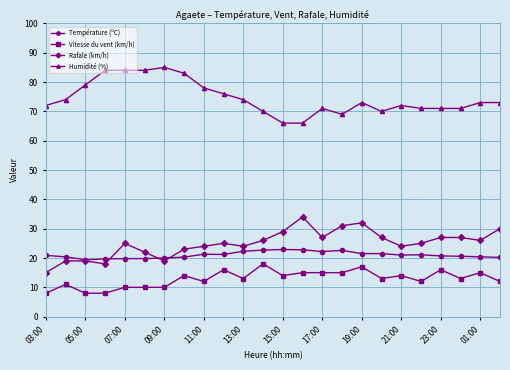

Which series has the largest total across all categories?

Humidité (%)